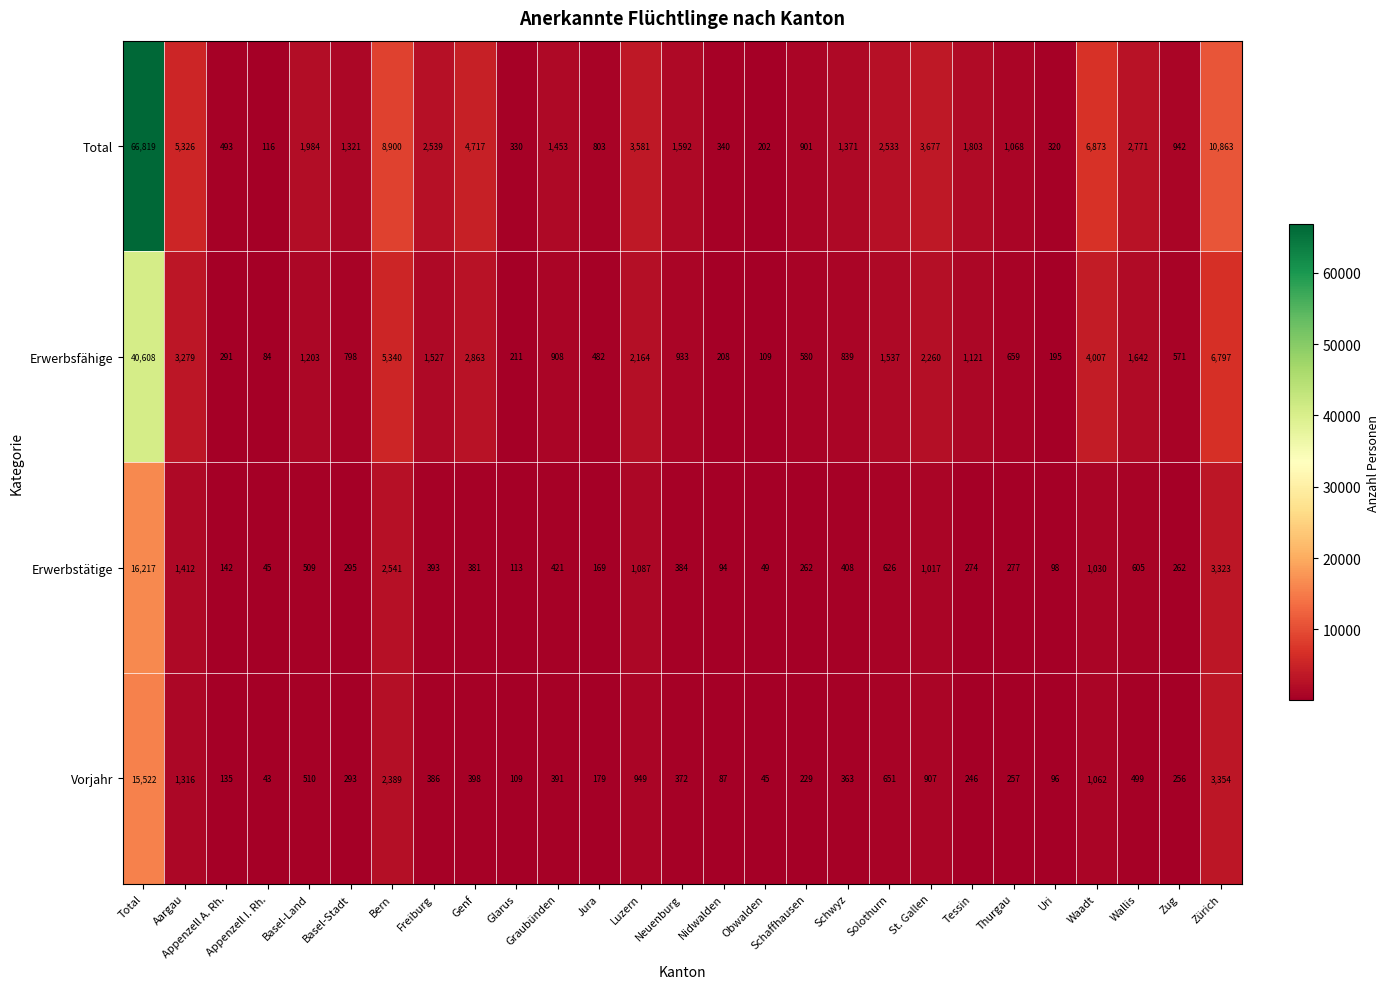

What is the difference between the Erwerbstätige values at Jura and Aargau?

1243